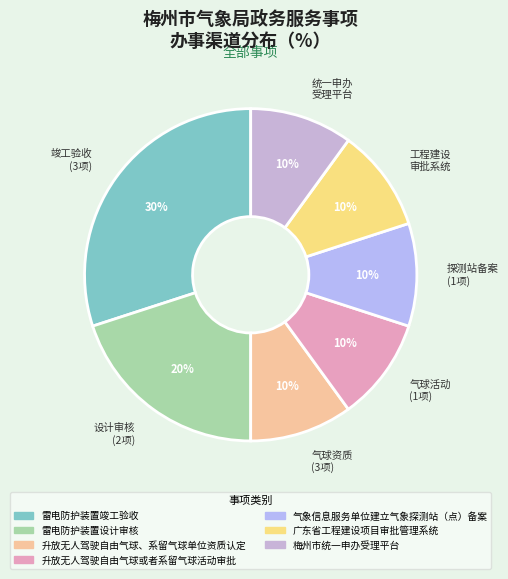

Is the sum of 气球资质 (3项) and 气球活动 (1项) greater than half?

No